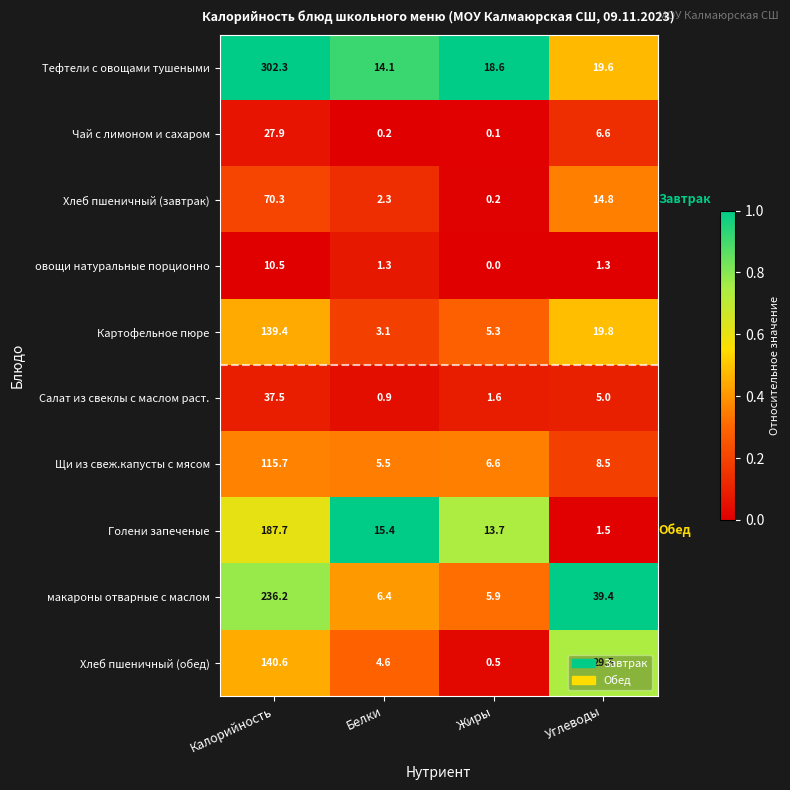

What is the total value across all series at Жиры?

52.5